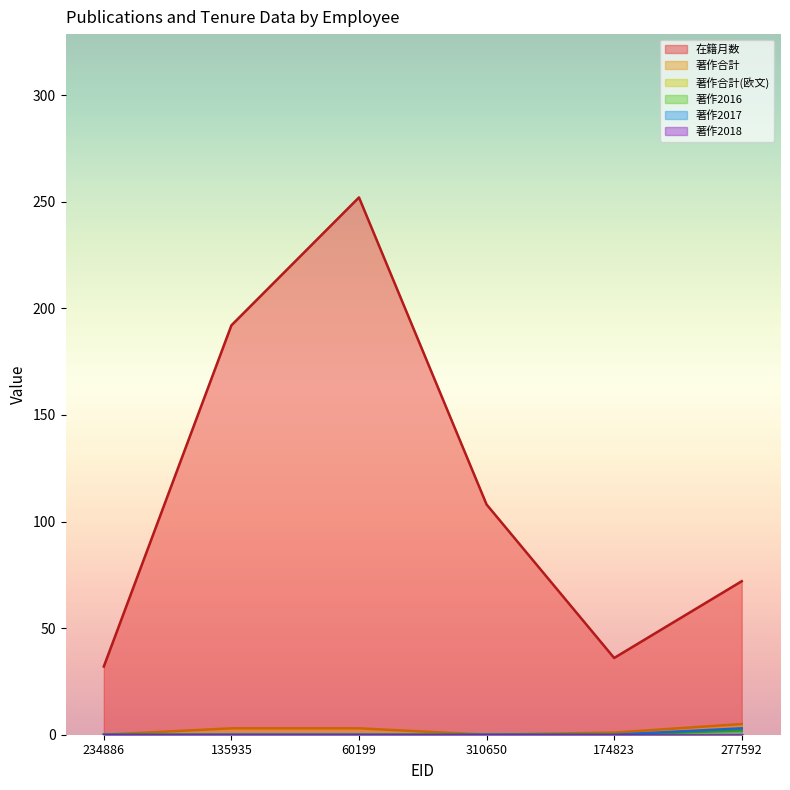

How many interior local valleys does the 在籍月数 series have?

1